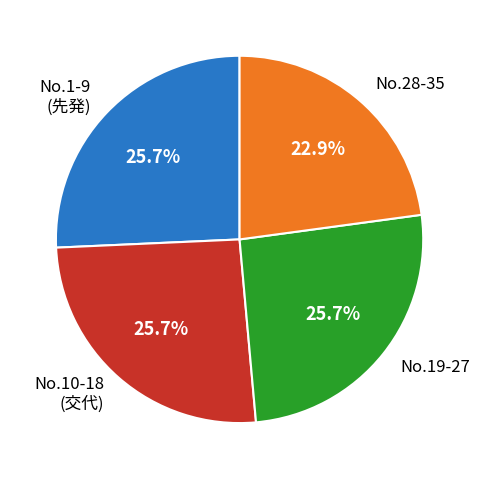

Does No.10-18 (交代) represent more than half of the total?

No